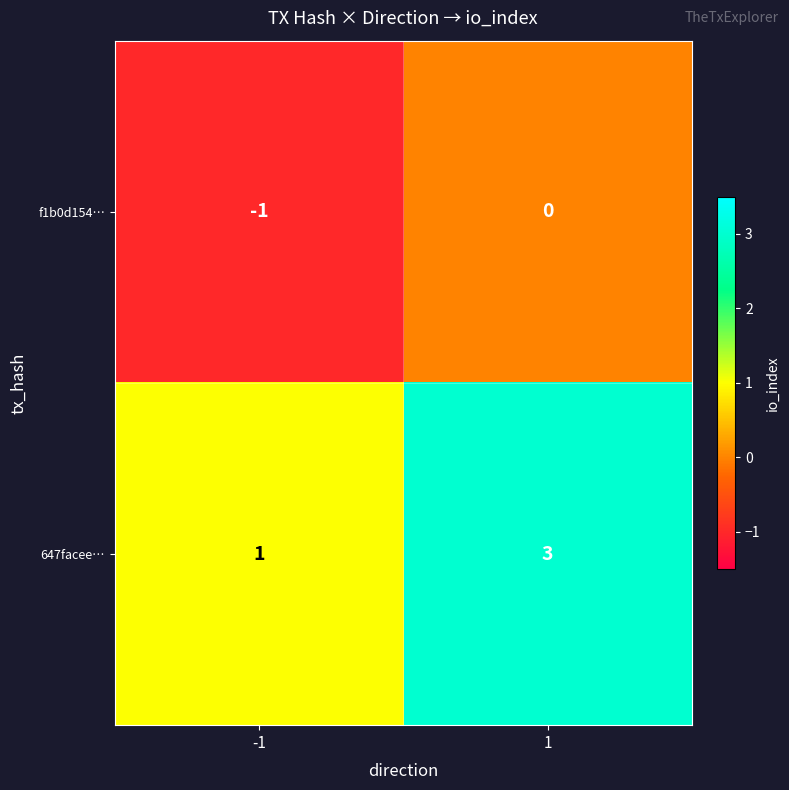

What is the sum of the 647facee… values at -1 and 1?

4